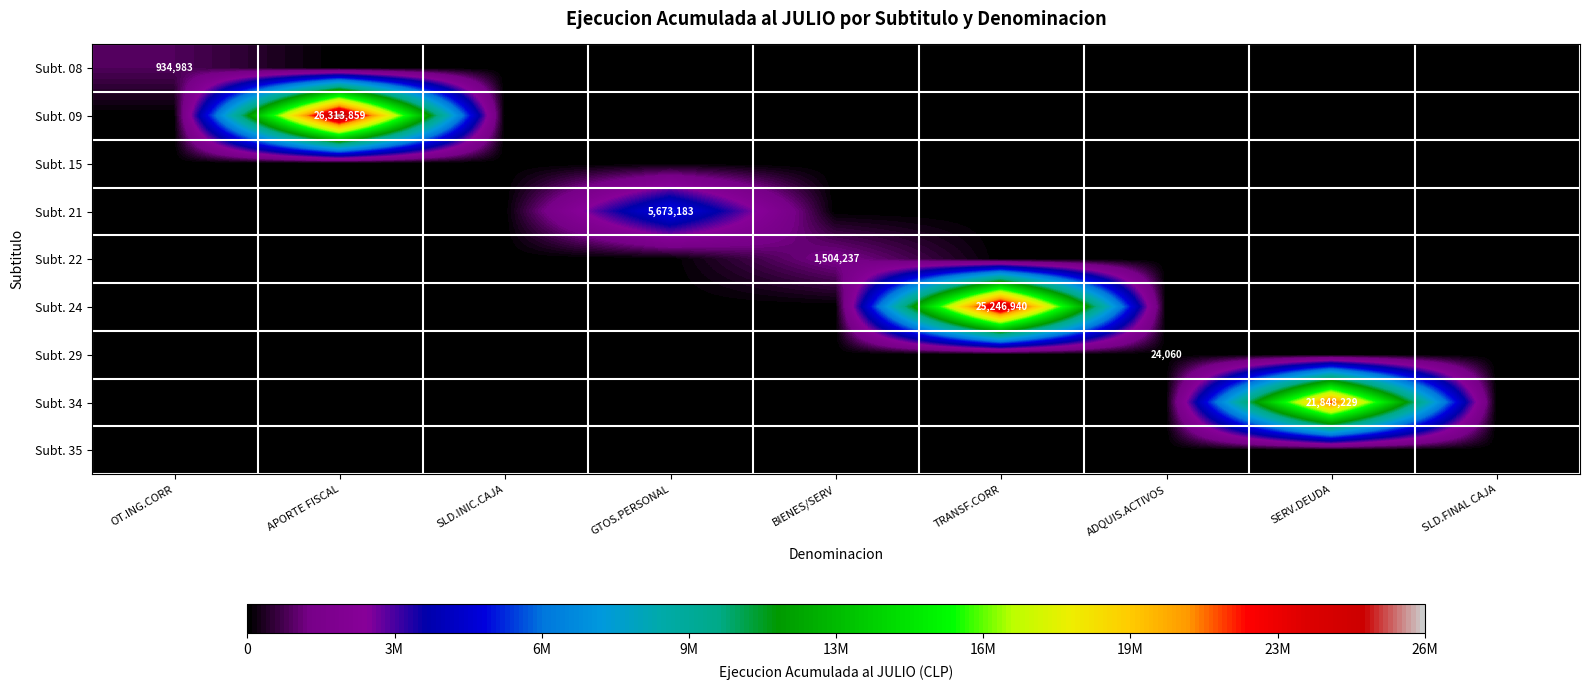

The Subt. 22 series shows 1504237 at BIENES/SERV. True or false?

True